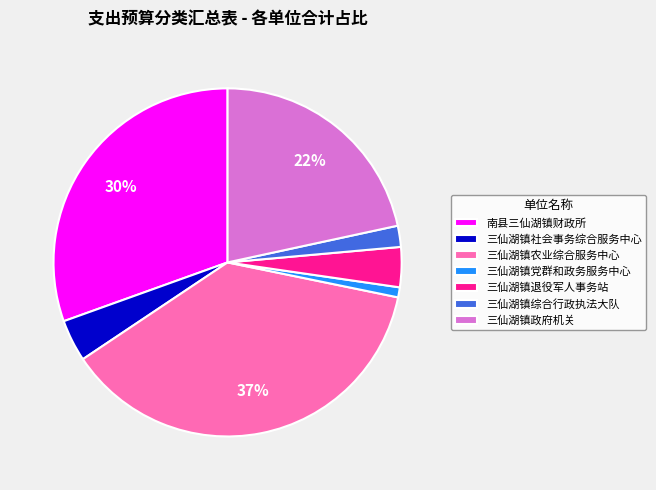

To the nearest percent, what is the difference between the 三仙湖镇党群和政务服务中心 and 三仙湖镇退役军人事务站 slice percentages?

3%